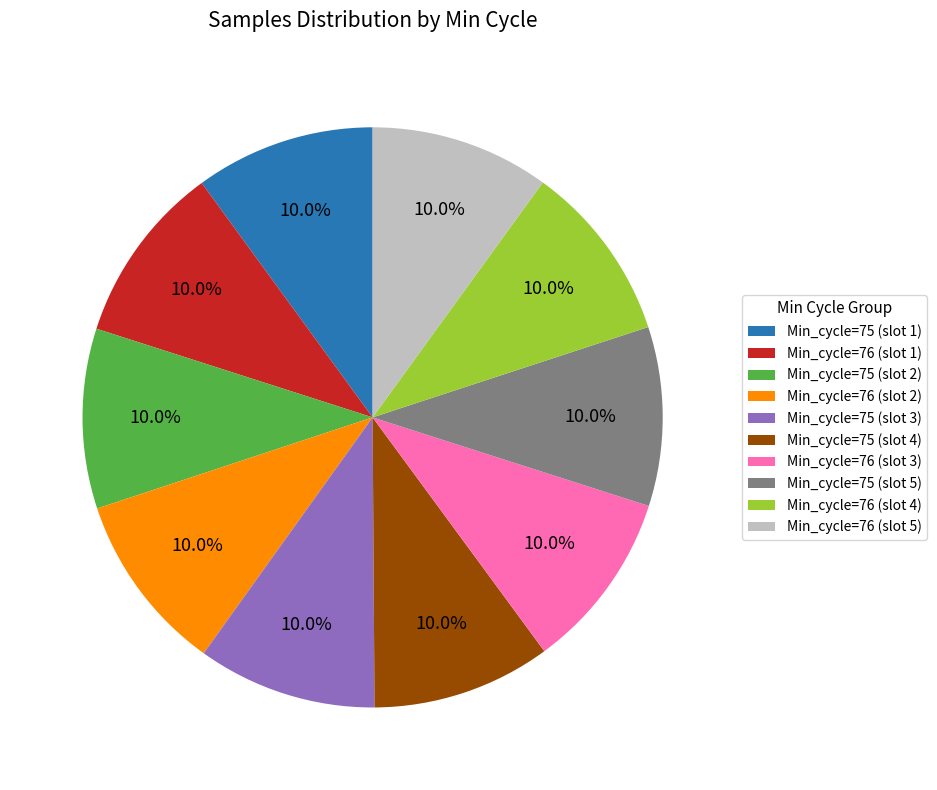

What percentage do Min_cycle=76 (slot 4) and Min_cycle=75 (slot 4) together represent?

20.0%